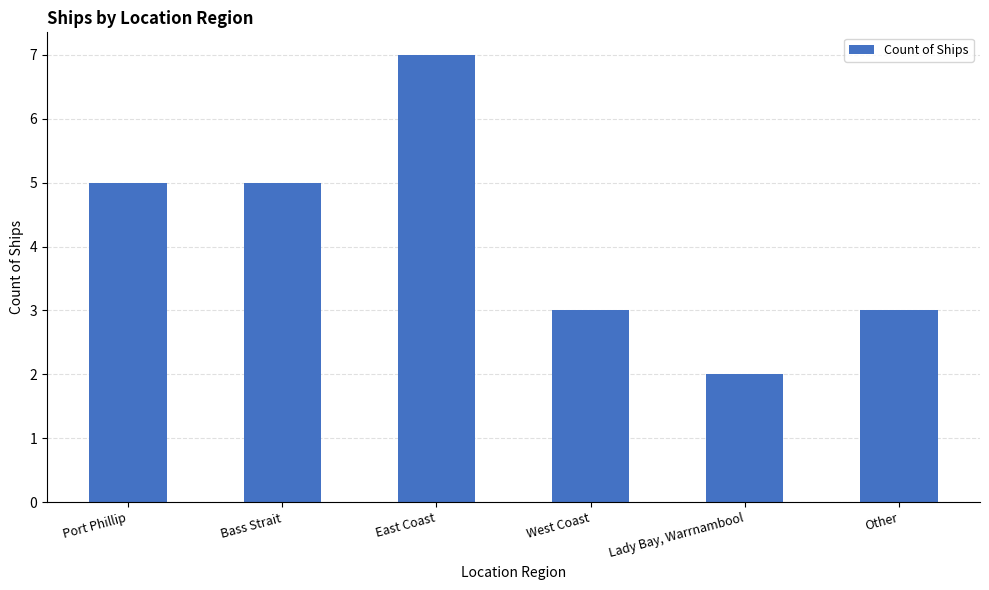

What is the approximate value at Other?

3